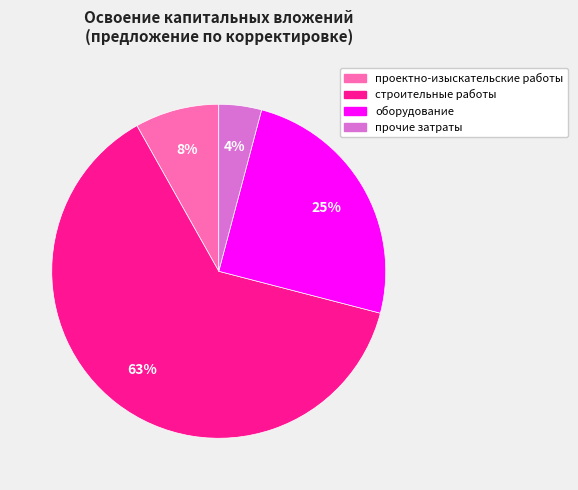

Which category has the biggest portion of the pie?

строительные работы